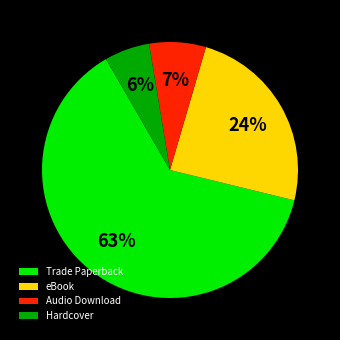

Between eBook and Audio Download, which is larger?

eBook